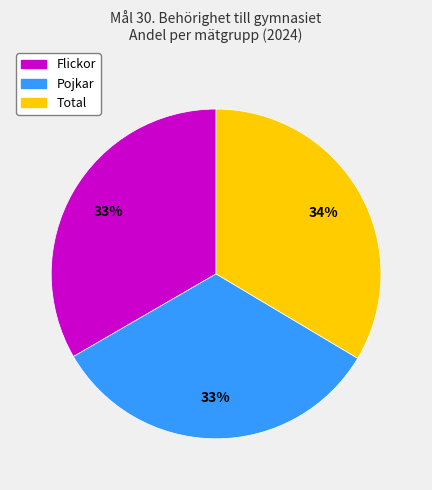

Is the sum of Pojkar and Total greater than half?

Yes